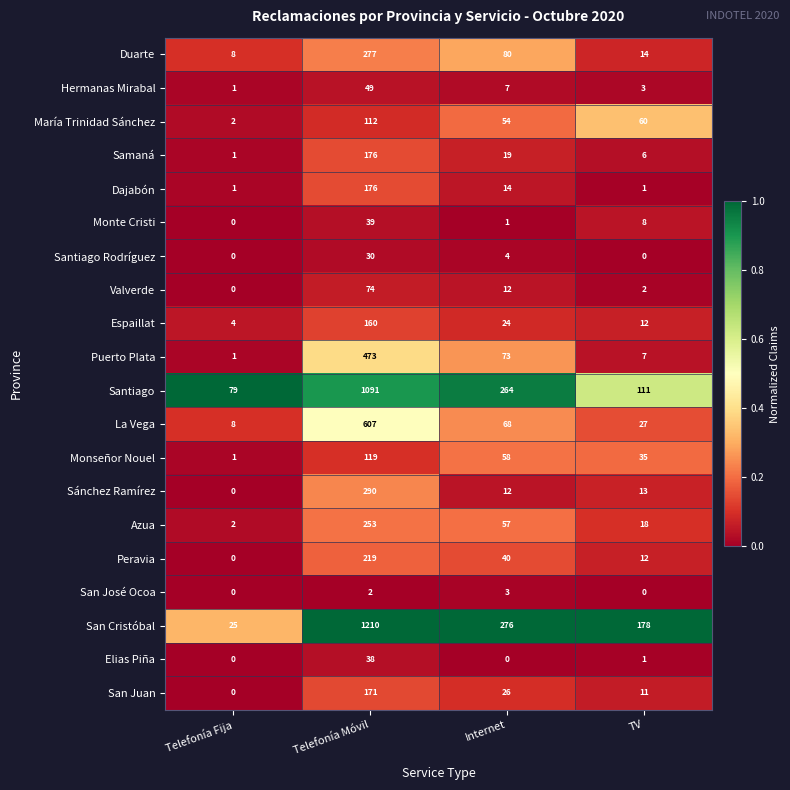

What is the spread (max minus min) of values at Telefonía Móvil?

1208